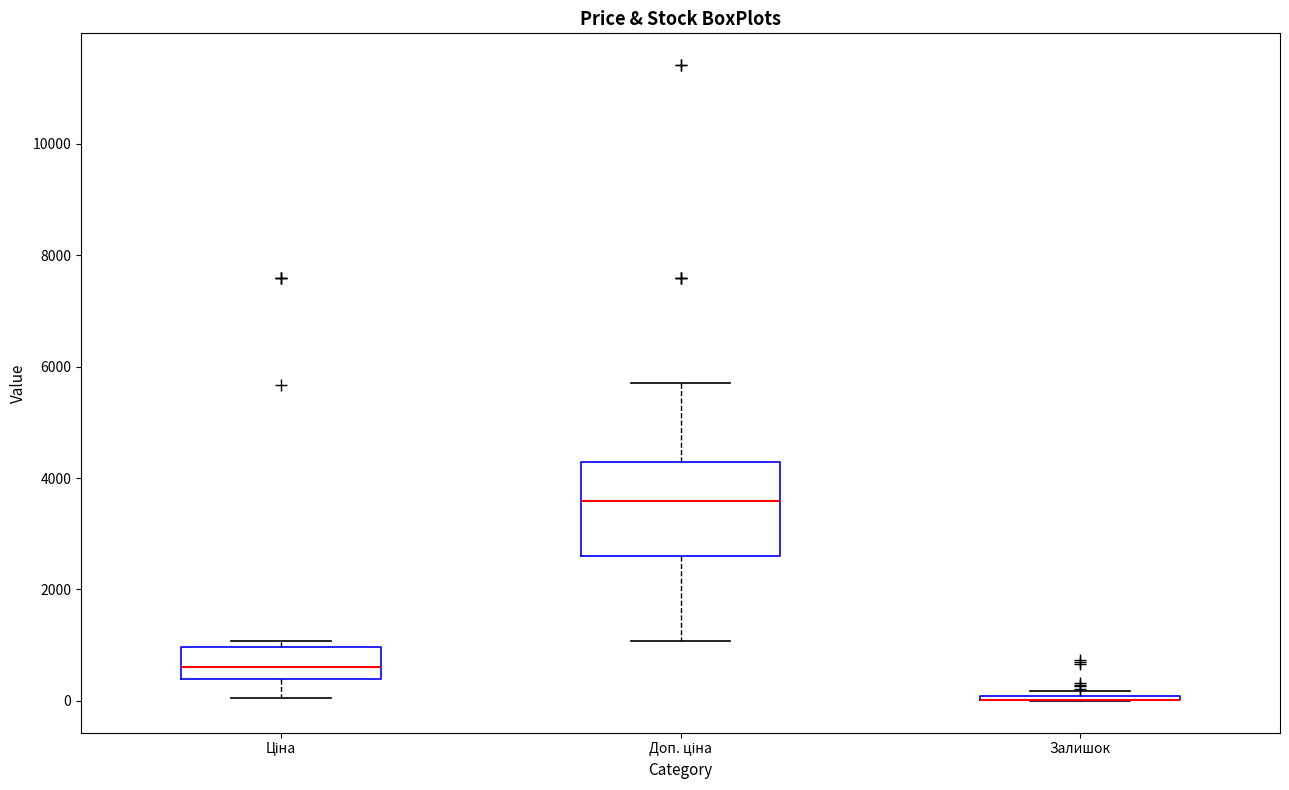

Reading left to right, transcribe this box plot: for each box, give where its median line is, the range the box spans, and where its two whiskers end, as read against the y-axis. The values are not printed on the chart, so give them approximately, as read against the axis.

Ціна: median 600, box 400 to 1000, whiskers 0 to 1000 (just above the box's upper edge)
Доп. ціна: median 3600, box 2600 to 4200, whiskers 1000 to 5800
Залишок: box collapsed to a line at 0, whiskers 0 to 200